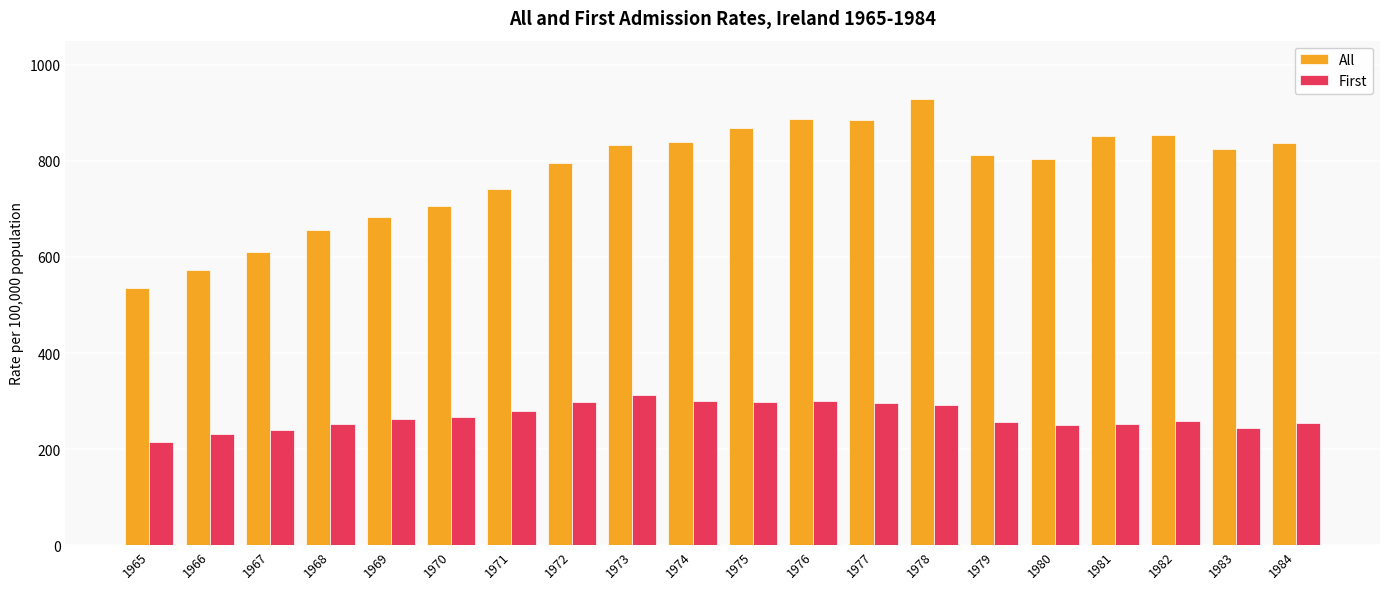

Is it true that First equals 254.0 at 1984?

True